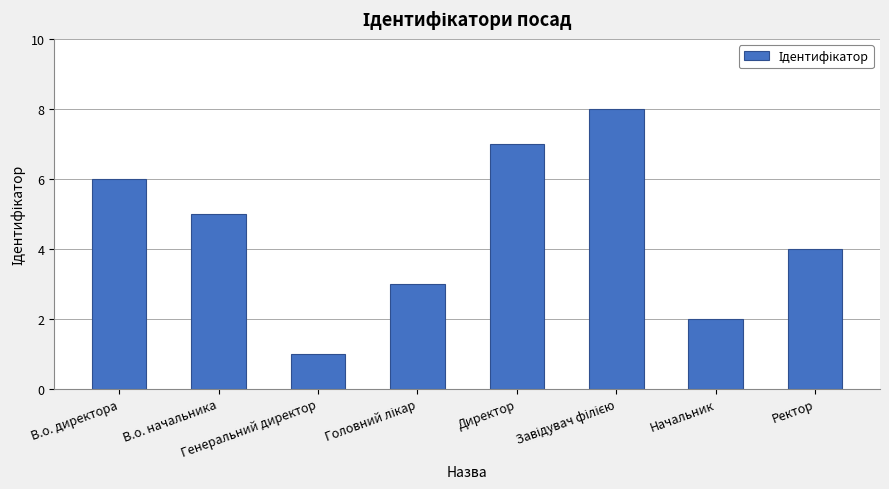

What is the sum of the values at Генеральний директор and Директор?

8